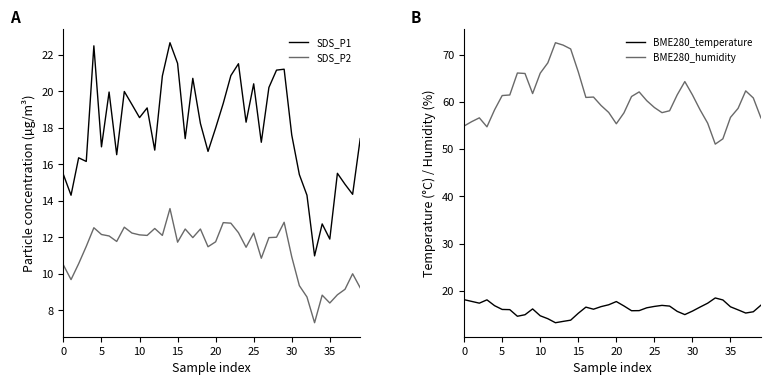

Reading left to right, transcribe all the data shown in this chart.

SDS_P1: 15.4	14.3	16.4	16.1	22.5	16.9	19.9	16.5	20.0	19.3	18.6	19.1	16.8	20.8	22.6	21.5	17.4	20.7	18.2	16.7	18.0	19.3	20.9	21.5	18.3	20.4	17.2	20.2	21.1	21.2	17.6	15.4	14.3	11.0	12.7	11.9	15.5	14.9	14.3	17.4
SDS_P2: 10.5	9.7	10.6	11.5	12.5	12.2	12.1	11.8	12.6	12.2	12.1	12.1	12.5	12.1	13.6	11.7	12.4	12.0	12.4	11.5	11.8	12.8	12.8	12.2	11.4	12.2	10.8	12.0	12.0	12.8	10.9	9.3	8.7	7.3	8.8	8.4	8.8	9.2	10.0	9.2
BME280_temperature: 18.1	17.8	17.4	18.1	16.9	16.1	16.0	14.6	14.9	16.2	14.7	14.1	13.2	13.5	13.8	15.2	16.5	16.1	16.6	17.0	17.7	16.8	15.8	15.8	16.4	16.7	16.9	16.8	15.6	15.0	15.7	16.6	17.4	18.5	18.1	16.6	16.0	15.3	15.6	16.9
BME280_humidity: 54.9	55.8	56.6	54.7	58.3	61.3	61.4	66.1	66.0	61.7	66.0	68.2	72.5	72.0	71.2	66.3	60.9	61.0	59.2	57.7	55.4	57.6	61.1	62.1	60.2	58.8	57.7	58.1	61.5	64.3	61.5	58.3	55.5	51.0	52.2	56.7	58.6	62.3	60.8	56.6